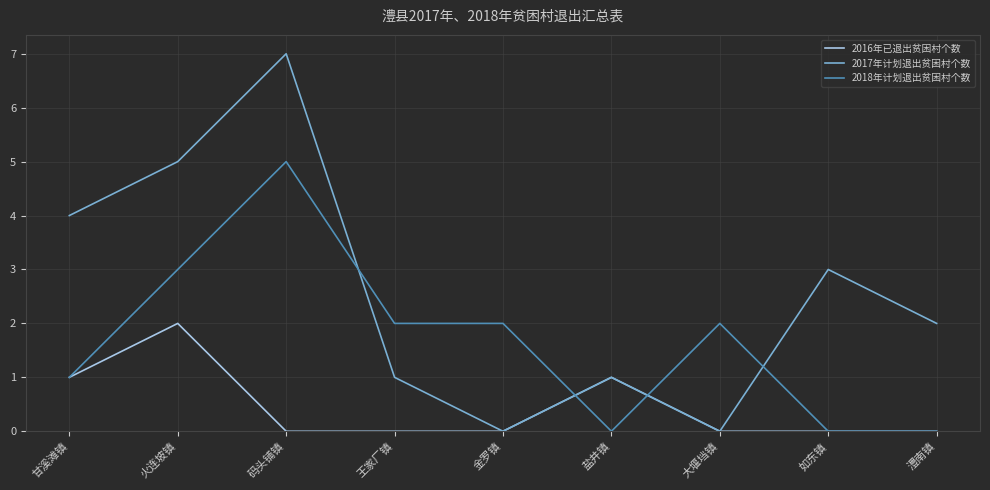

At which category is the sum across all series the highest?

码头铺镇